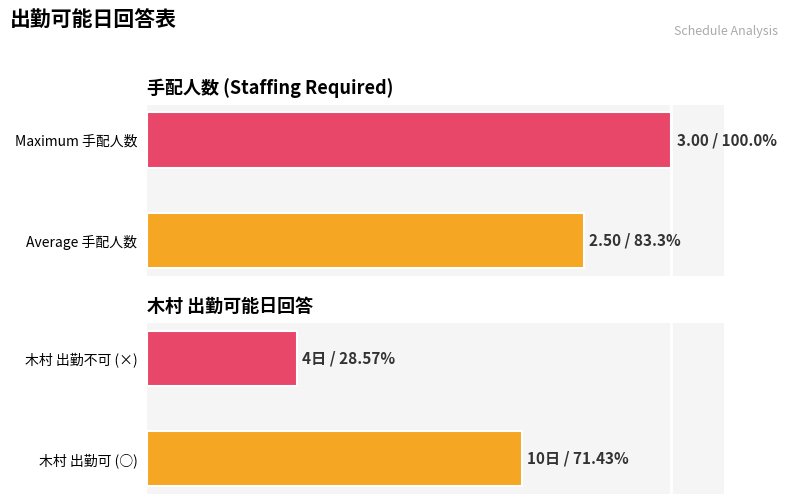

What is the maximum value for 木村?

71.4